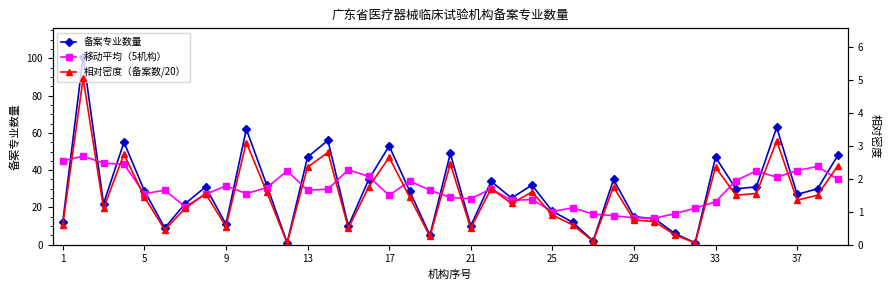

Reading left to right, what are all the values shown in this chart?

备案专业数量: 12.0	101.0	22.0	55.0	29.0	9.0	22.0	31.0	11.0	62.0	32.0	1.0	47.0	56.0	10.0	35.0	53.0	29.0	5.0	49.0	10.0	34.0	25.0	32.0	18.0	12.0	2.0	35.0	15.0	14.0	6.0	1.0	47.0	30.0	31.0	63.0	27.0	30.0	48.0
移动平均（5机构）: 45.0	47.5	43.8	43.2	27.4	29.2	20.4	27.0	31.6	27.4	30.6	39.6	29.2	29.8	40.2	36.6	26.4	34.2	29.2	25.4	24.6	30.0	23.8	24.2	17.8	19.8	16.4	15.6	14.4	14.2	16.6	19.6	23.0	34.4	39.6	36.2	39.8	42.0	35.0
相对密度（备案数/20）: 0.6	5.0	1.1	2.8	1.4	0.5	1.1	1.6	0.6	3.1	1.6	0.1	2.4	2.8	0.5	1.8	2.6	1.4	0.2	2.5	0.5	1.7	1.2	1.6	0.9	0.6	0.1	1.8	0.8	0.7	0.3	0.1	2.4	1.5	1.6	3.1	1.4	1.5	2.4